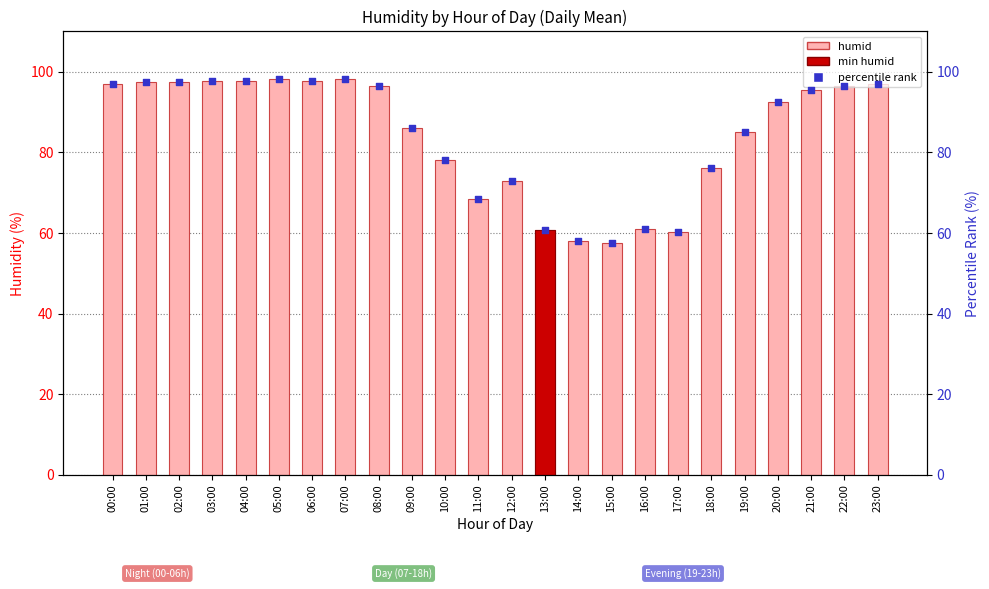

Which series contains the highest Y value?

humid